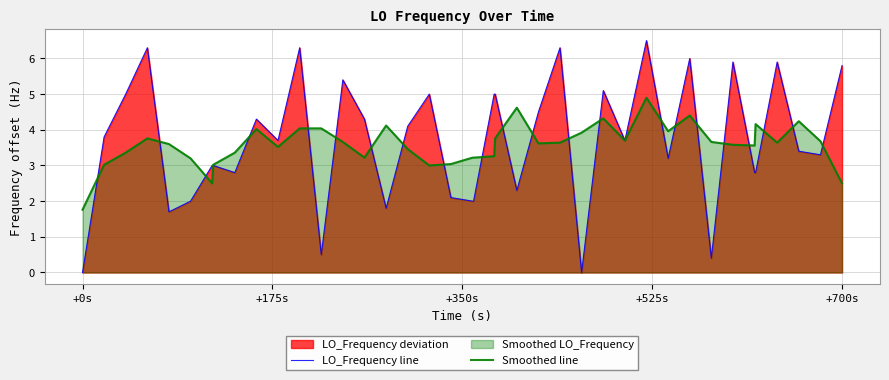

What is the maximum value shown in the chart?

6.5